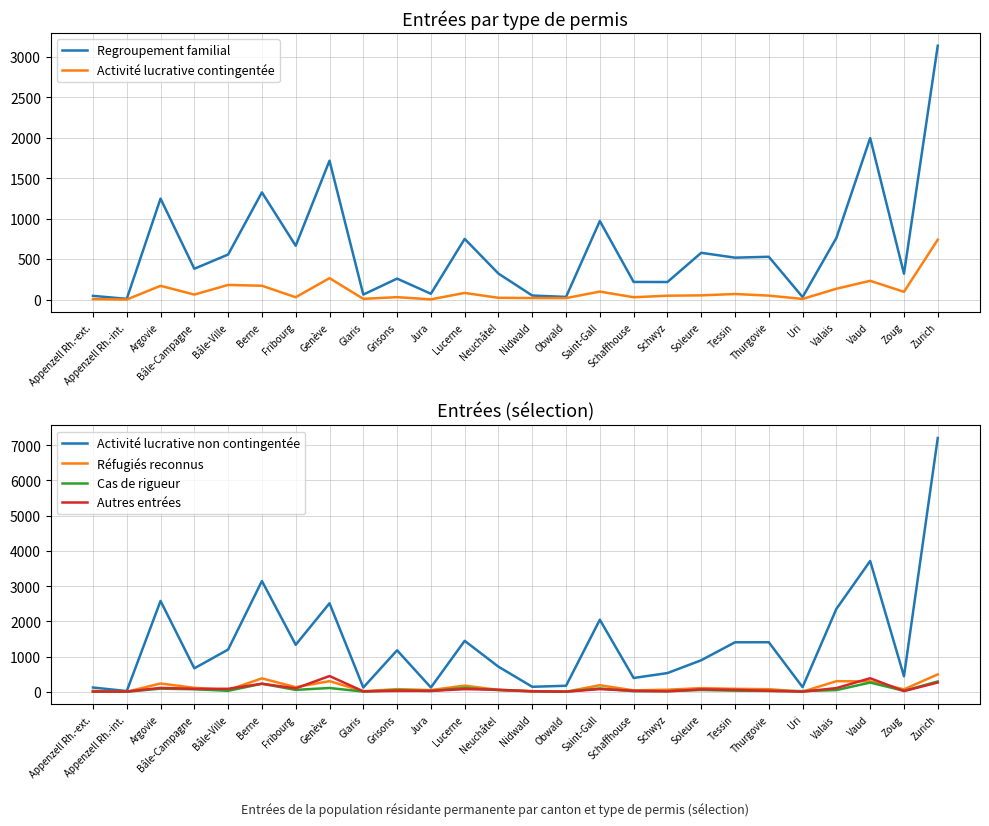

True or false: Autres entrées and Activité lucrative non contingentée intersect in this chart.

False